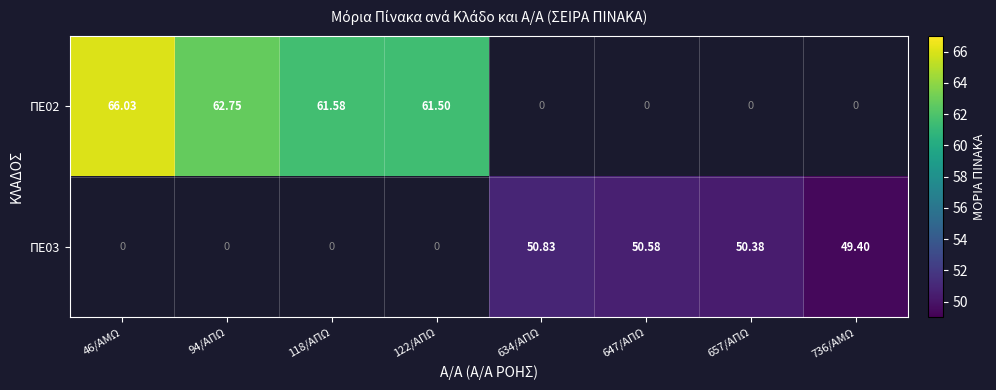

Which series has the widest spread of values?

ΠΕ02